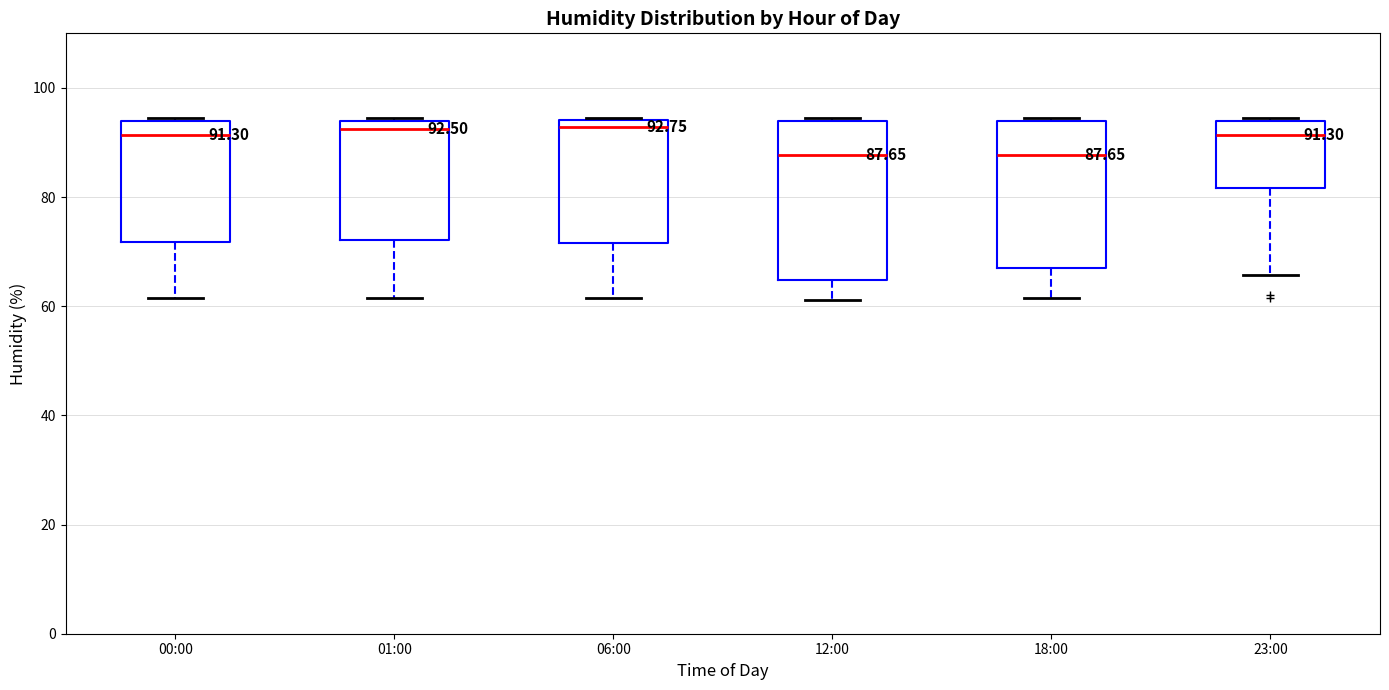

Comparing the boxes themselves (not the whiskers), which one is the tallest?

12:00